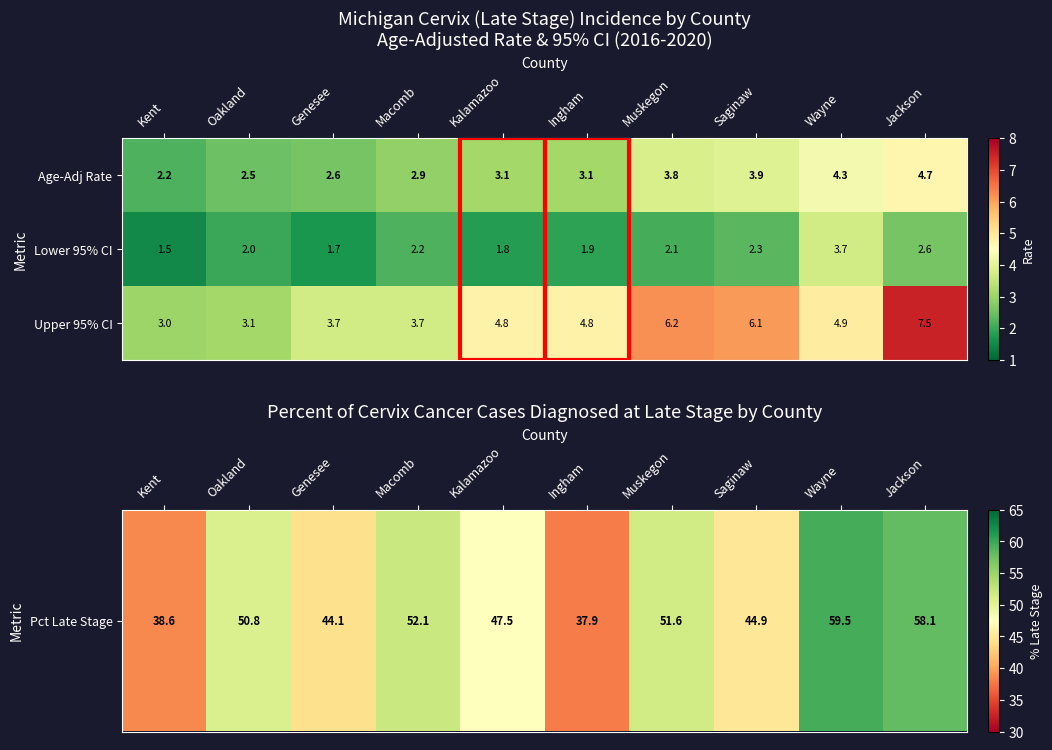

What is the lowest value of the Age-Adj Rate series?

2.2